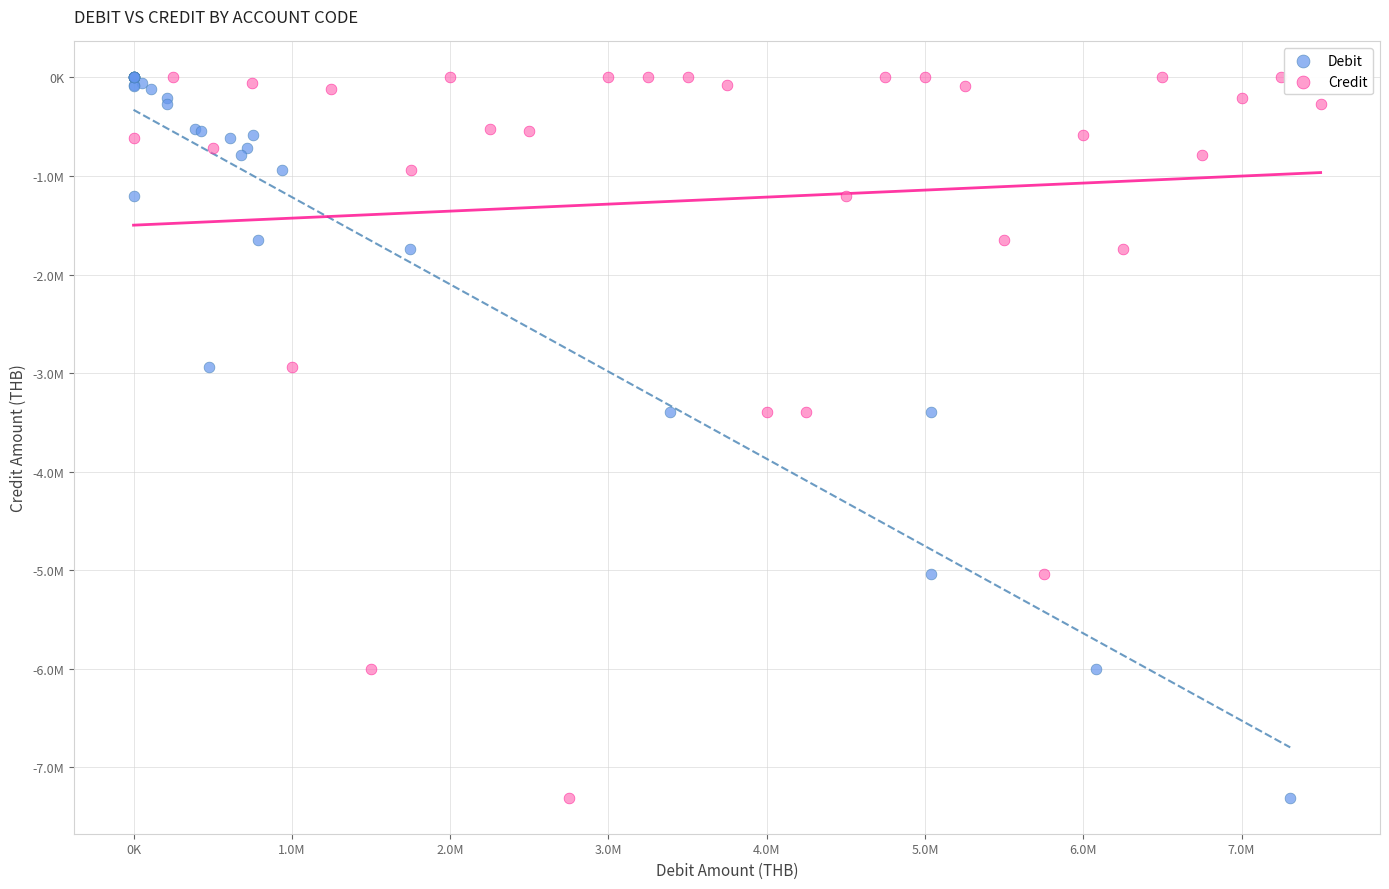

What are all the series names shown in the legend?

Debit, Credit